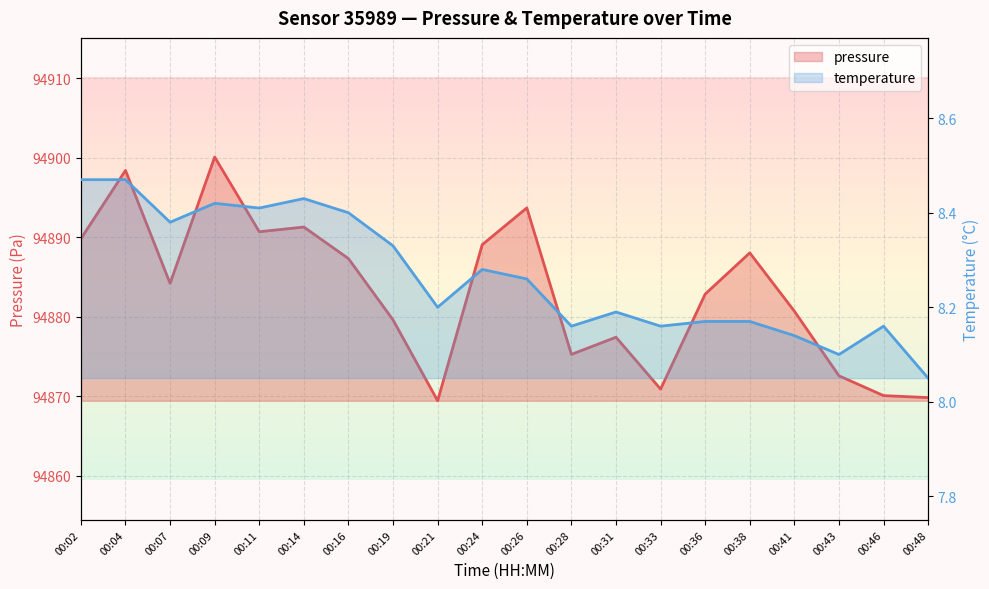

What is the total value across all series at 00:28?

94883.4